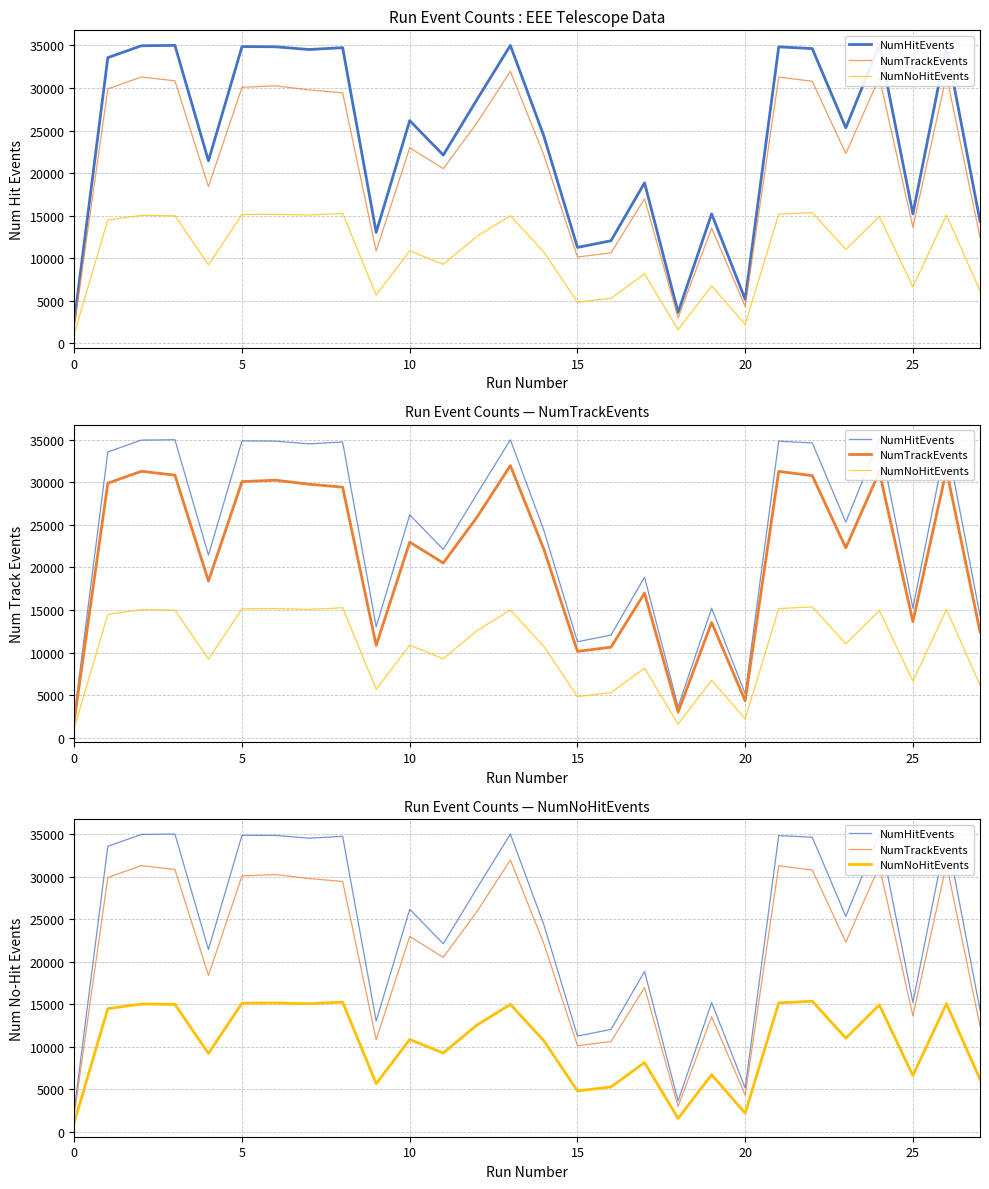

The value of NumHitEvents at 10 is 14350. True or false?

False